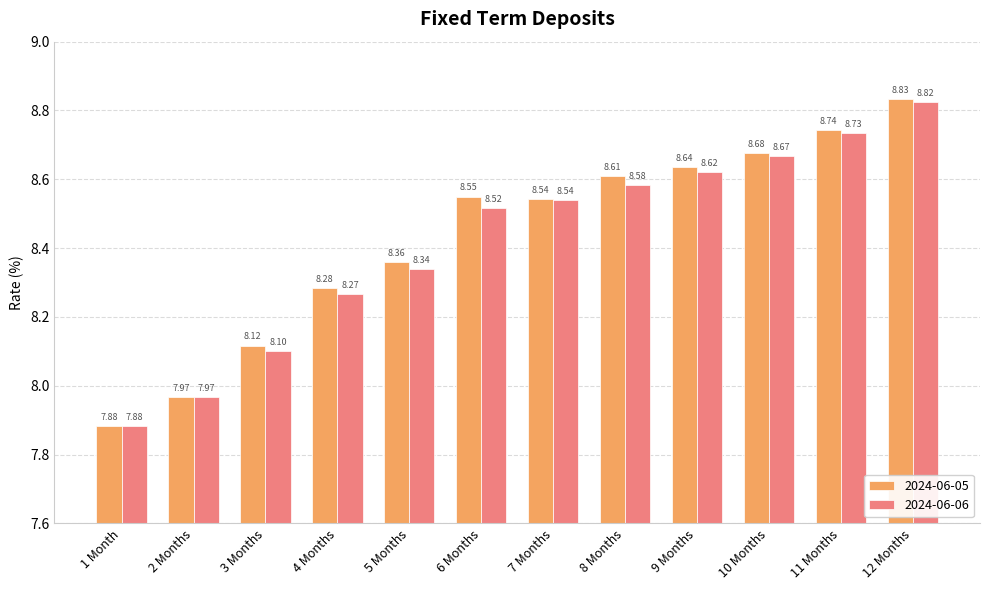

What is the difference between the maximum and second lowest values in the 2024-06-05 series?

0.9